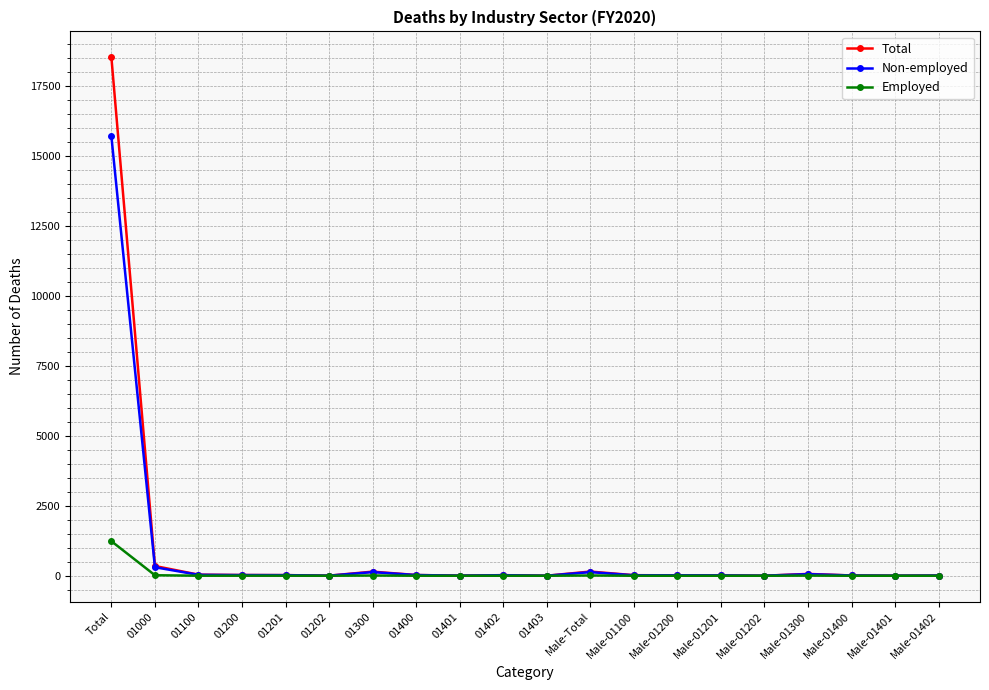

Which series has the widest spread of values?

Total